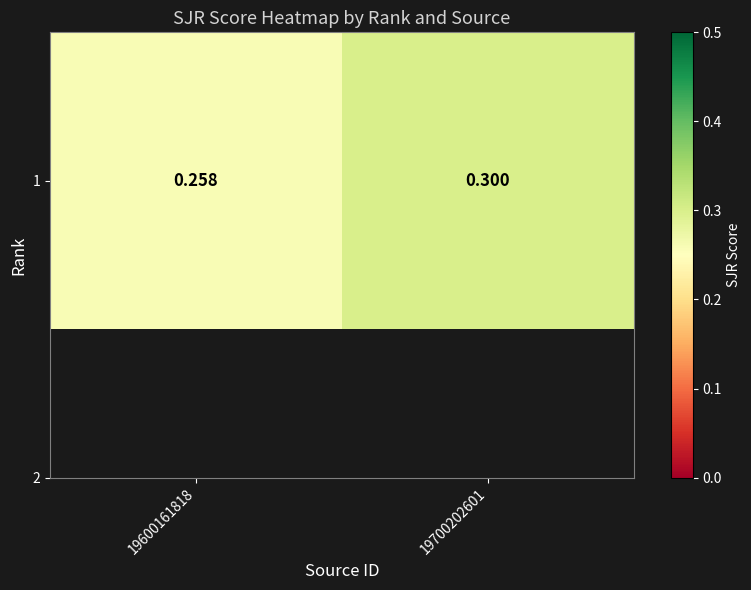

List the labels in order of value, smallest first.

19600161818, 19700202601